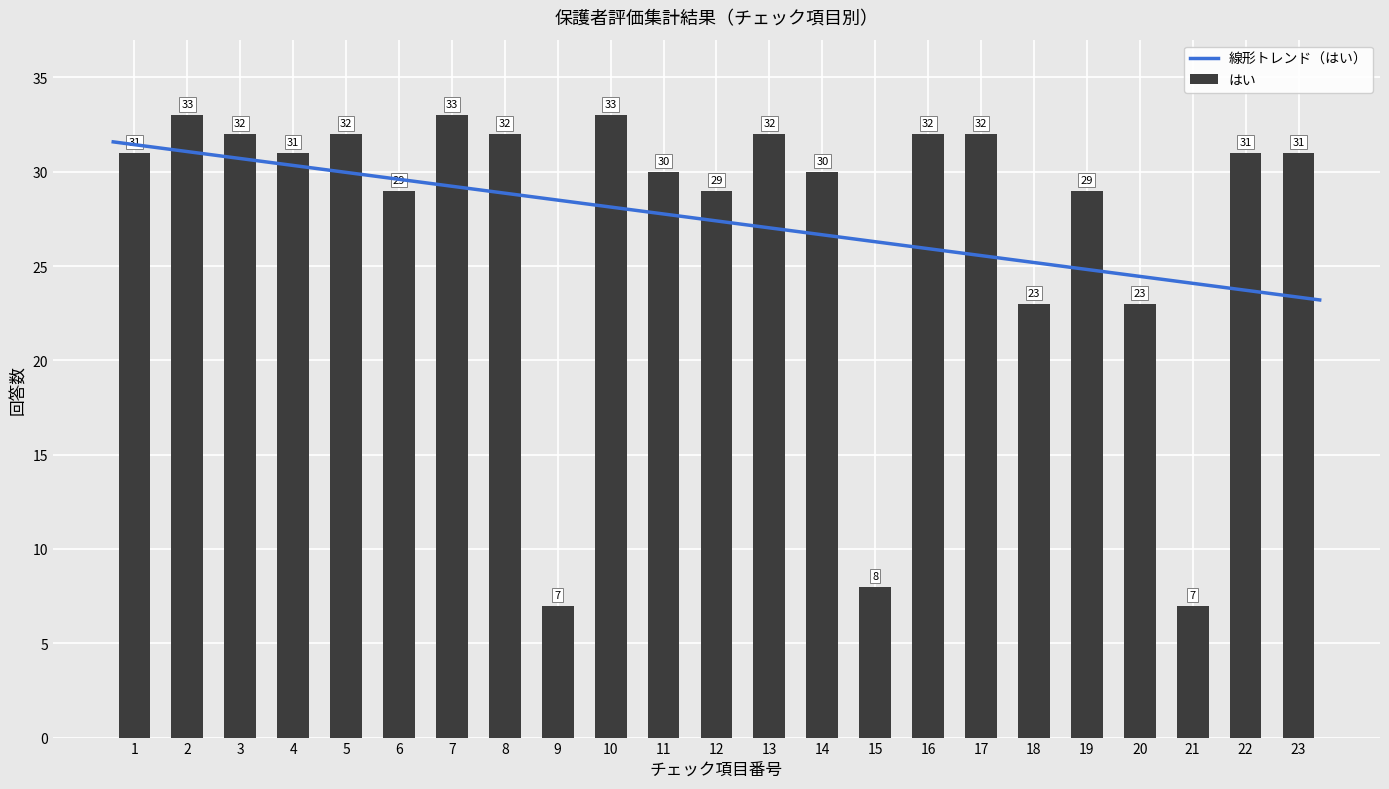

Which category has the highest value across all series?

2